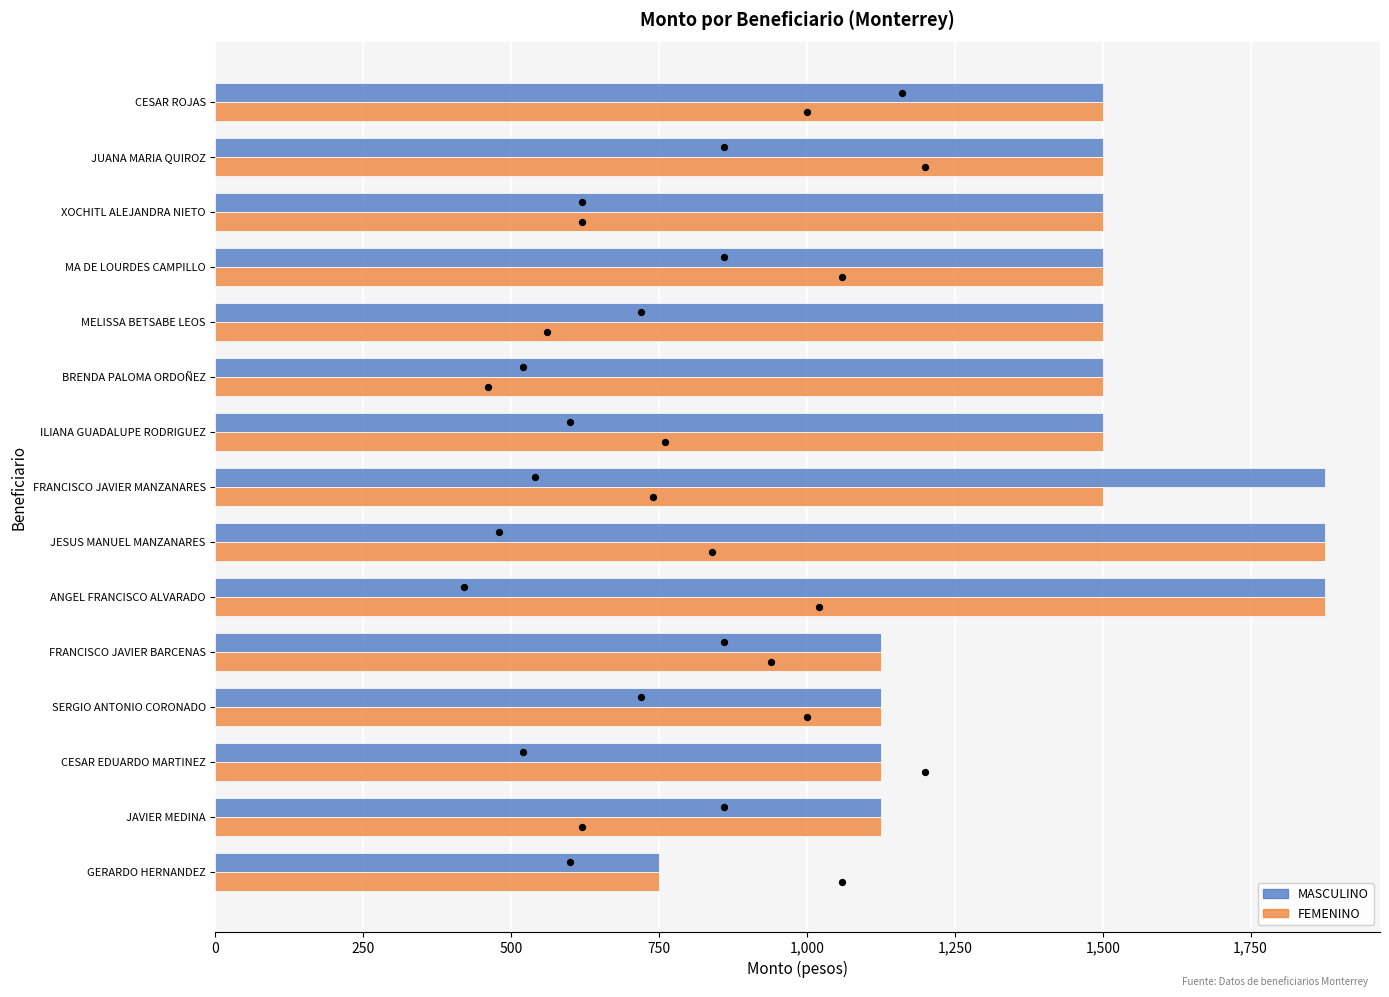

Which series contains the highest Y value?

MASCULINO